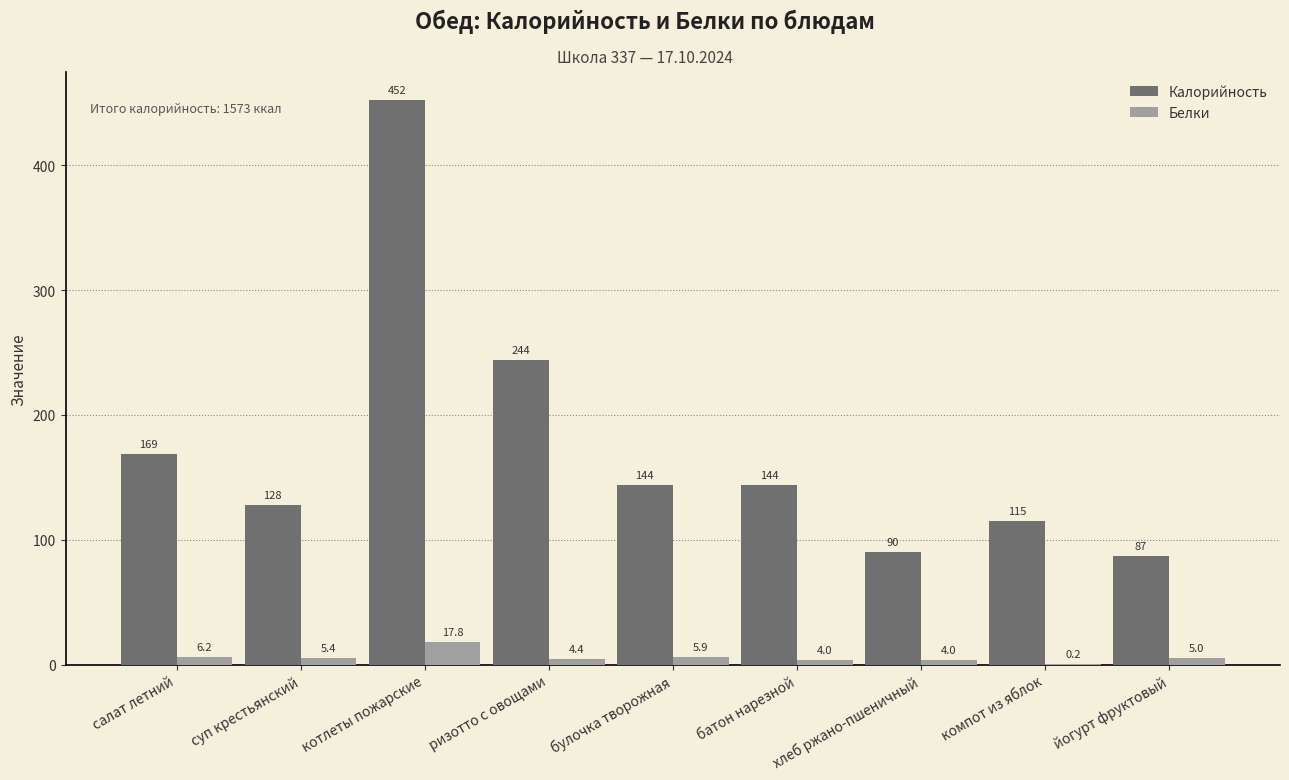

Between ризотто с овощами and батон нарезной, which series saw the biggest shift?

Калорийность